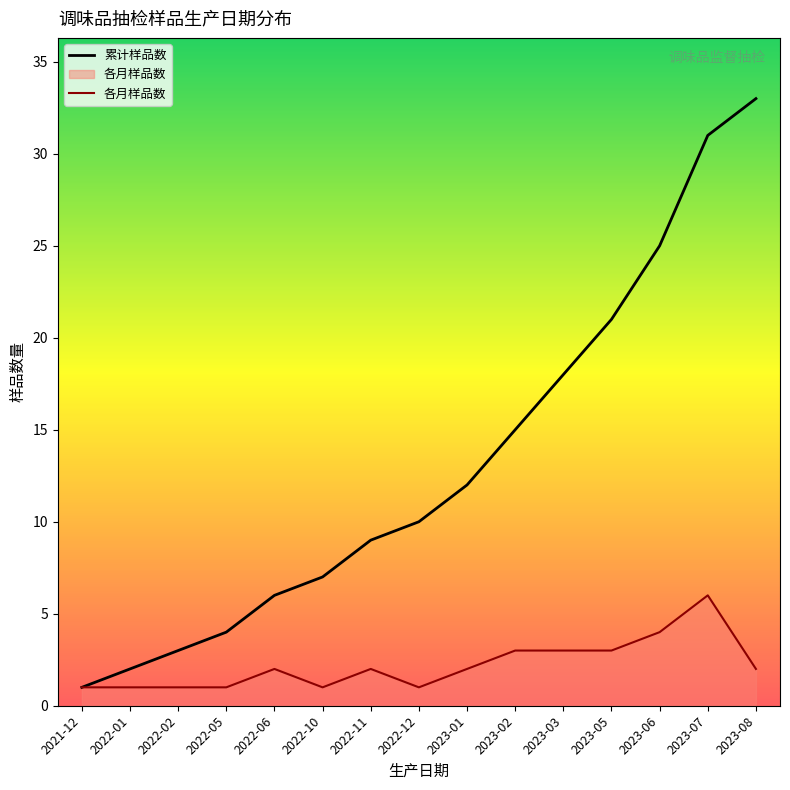

Reading left to right, transcribe all the data shown in this chart.

累计样品数: 1	2	3	4	6	7	9	10	12	15	18	21	25	31	33
各月样品数: 1	1	1	1	2	1	2	1	2	3	3	3	4	6	2